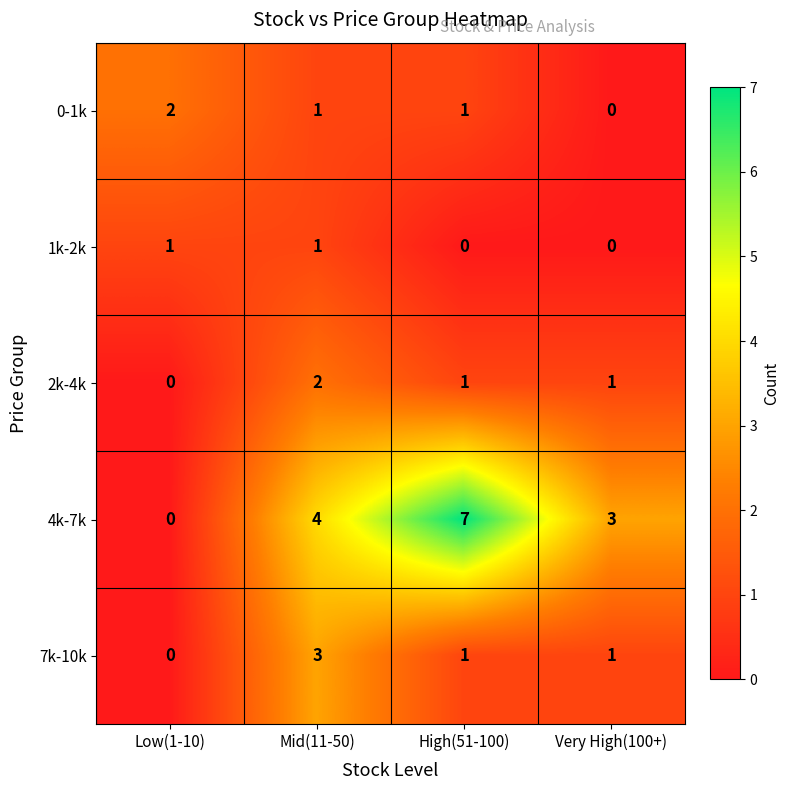

Is it true that 2k-4k equals 1 at Very High(100+)?

True